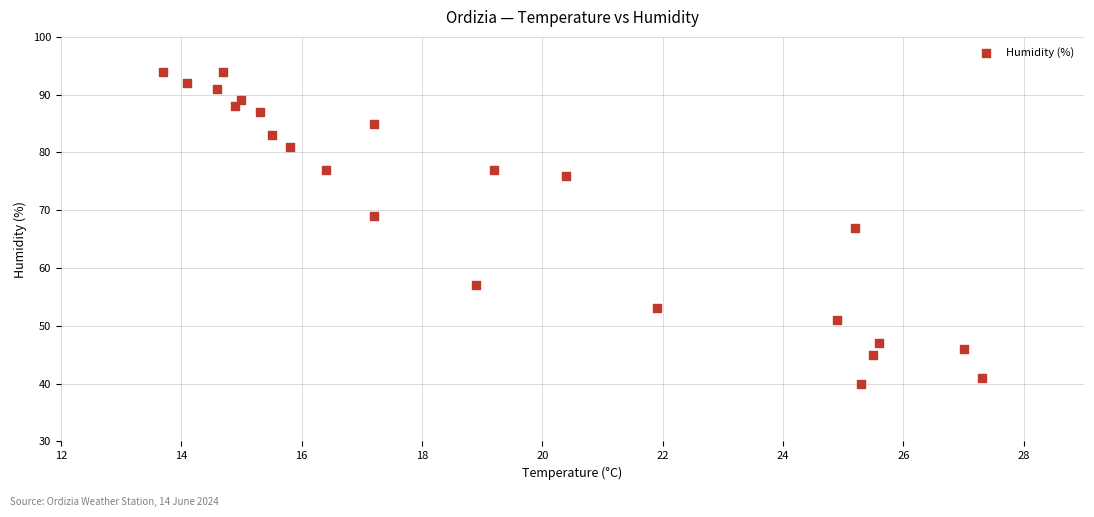

What is the range of Y values (max minus min)?

54